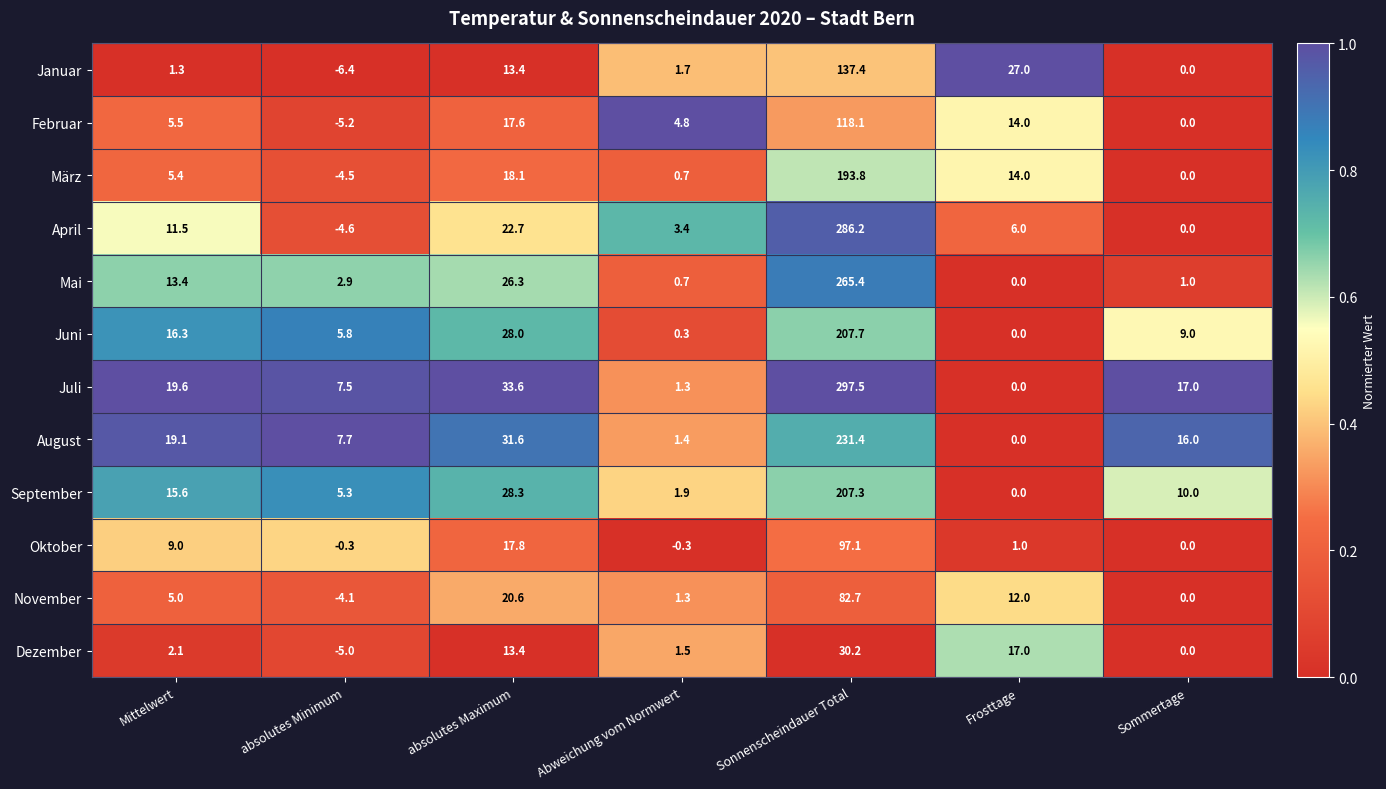

At which category is the sum across all series the highest?

Sonnenscheindauer Total